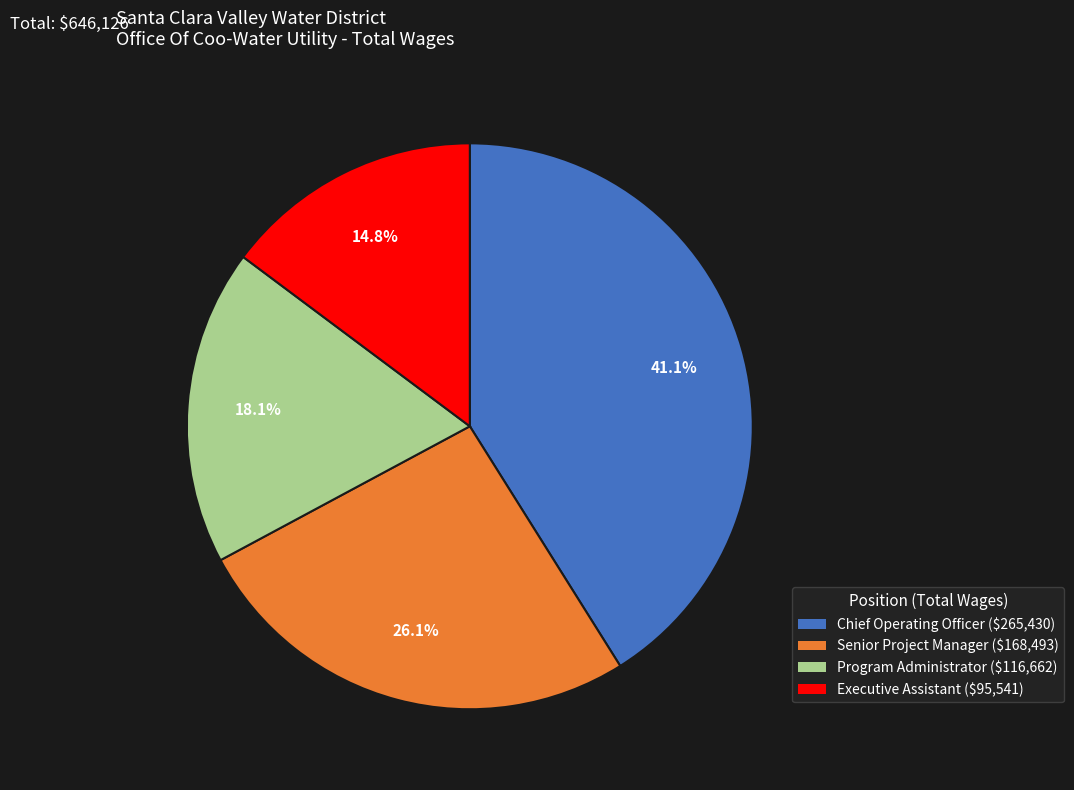

Between Executive Assistant and Program Administrator, which is larger?

Program Administrator